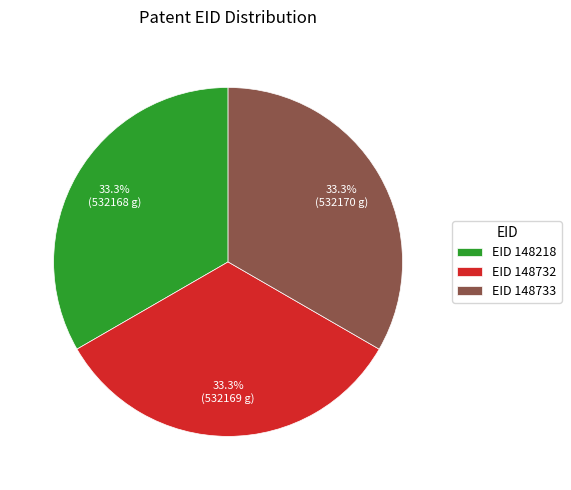

Does any single category account for the majority?

No